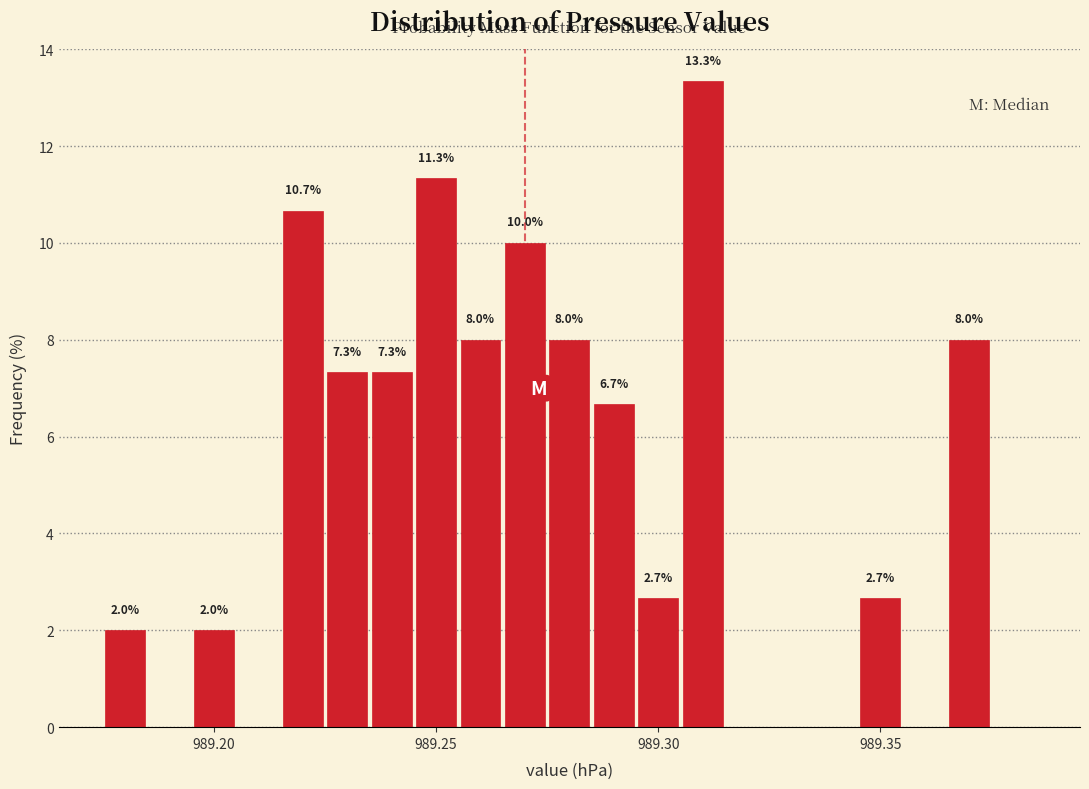

Around what value on the x-axis is the tallest bar? Give the approximate position of its centre, as read against the axis.

989.310